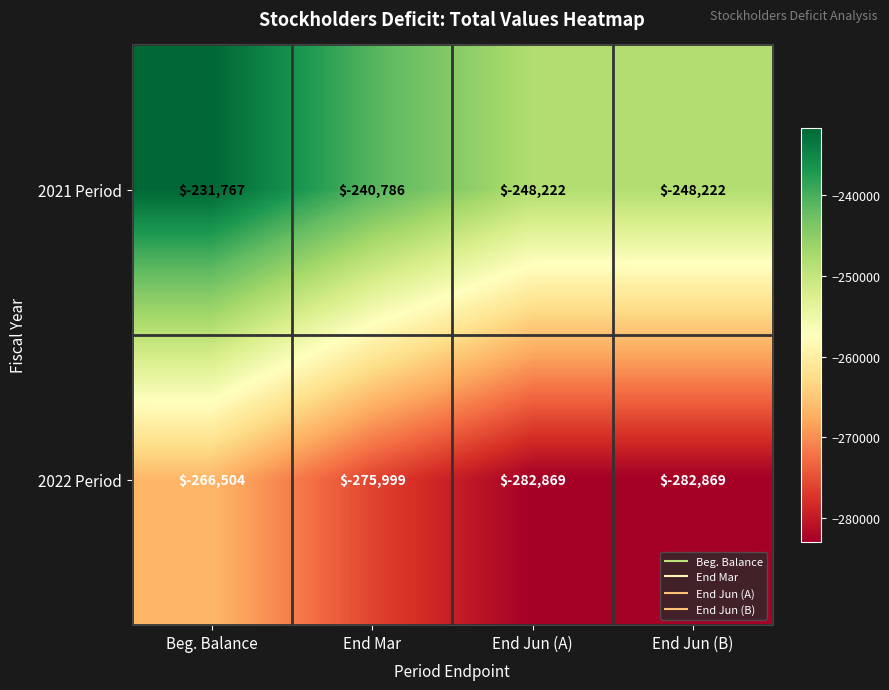

What is the difference between the 2022 Period values at End Jun (B) and Beg. Balance?

16365